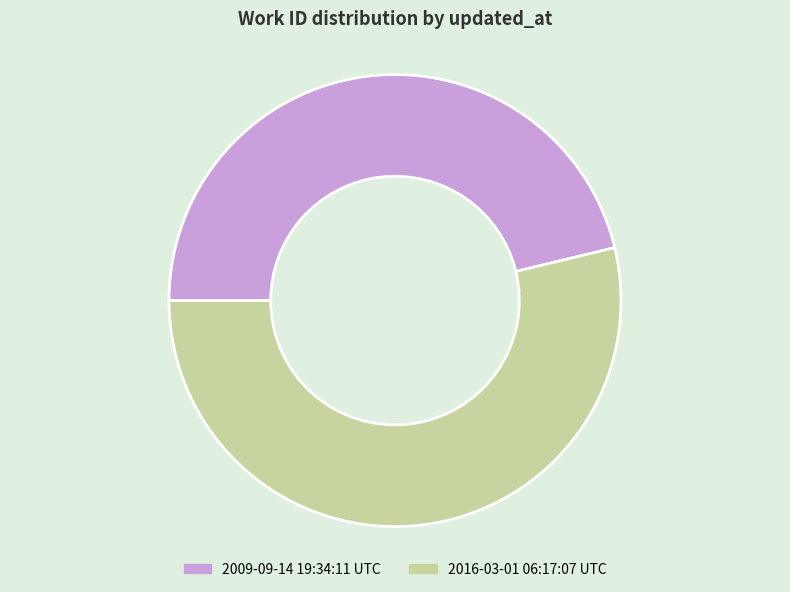

Which has a higher value, 2016-03-01 06:17:07 UTC or 2009-09-14 19:34:11 UTC?

2016-03-01 06:17:07 UTC